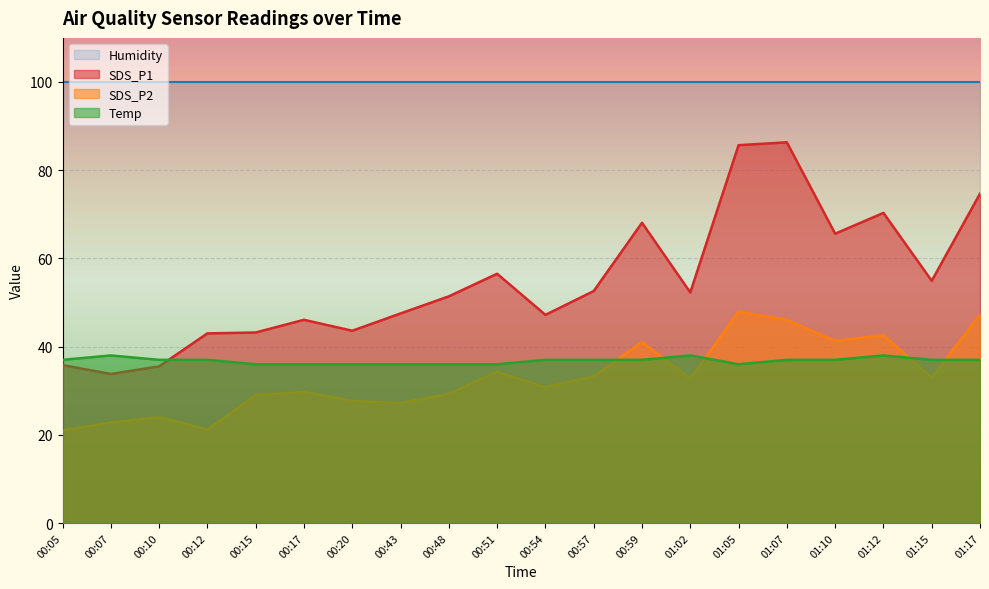

Reading right to left, list all the values displayed in this chart.

SDS_P1: 74.7	54.9	70.3	65.6	86.3	85.7	52.3	68.1	52.6	47.2	56.5	51.4	47.5	43.6	46.1	43.2	43.0	35.5	33.8	35.8
SDS_P2: 47.3	32.9	42.6	41.3	46.1	47.9	32.7	41.0	33.3	30.8	34.3	29.3	27.2	27.7	29.7	29.0	21.2	24.0	22.8	21.0
Temp: 37.0	37.0	38.0	37.0	37.0	36.0	38.0	37.0	37.0	37.0	36.0	36.0	36.0	36.0	36.0	36.0	37.0	37.0	38.0	37.0